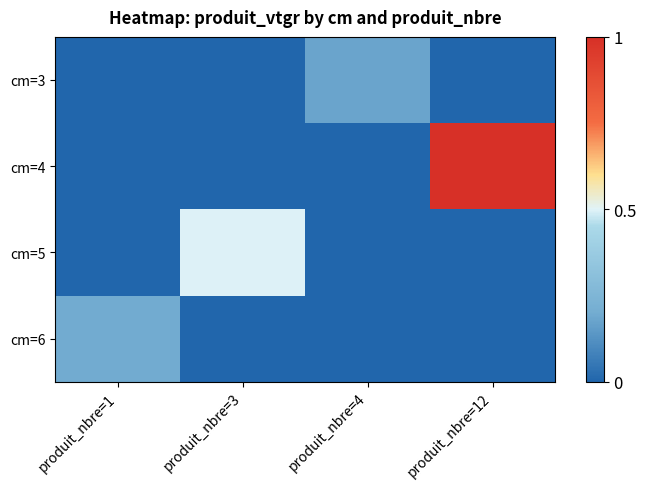

Reading left to right, extract all data points from this chart.

cm=3: produit_nbre=1=0.0	produit_nbre=3=0.0	produit_nbre=4=0.2	produit_nbre=12=0.0
cm=4: produit_nbre=1=0.0	produit_nbre=3=0.0	produit_nbre=4=0.0	produit_nbre=12=1.0
cm=5: produit_nbre=1=0.0	produit_nbre=3=0.5	produit_nbre=4=0.0	produit_nbre=12=0.0
cm=6: produit_nbre=1=0.2	produit_nbre=3=0.0	produit_nbre=4=0.0	produit_nbre=12=0.0